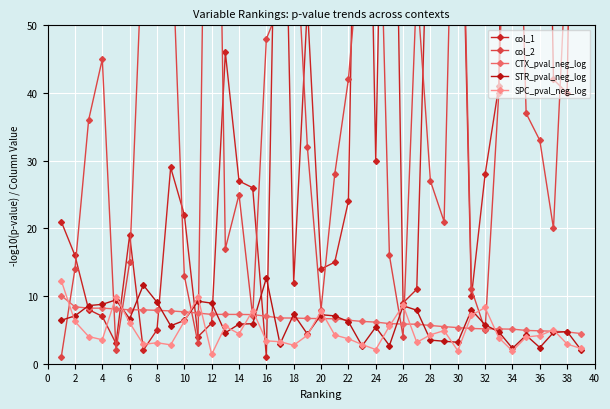

True or false: CTX_pval_neg_log has a value of 11.0 at 12.

False